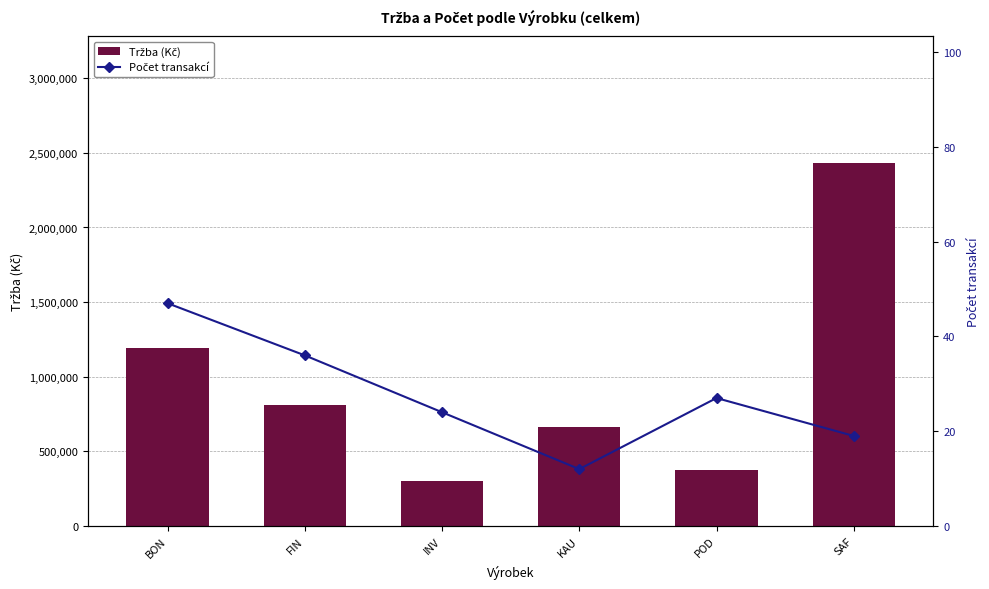

Count the number of categories in the chart.

6